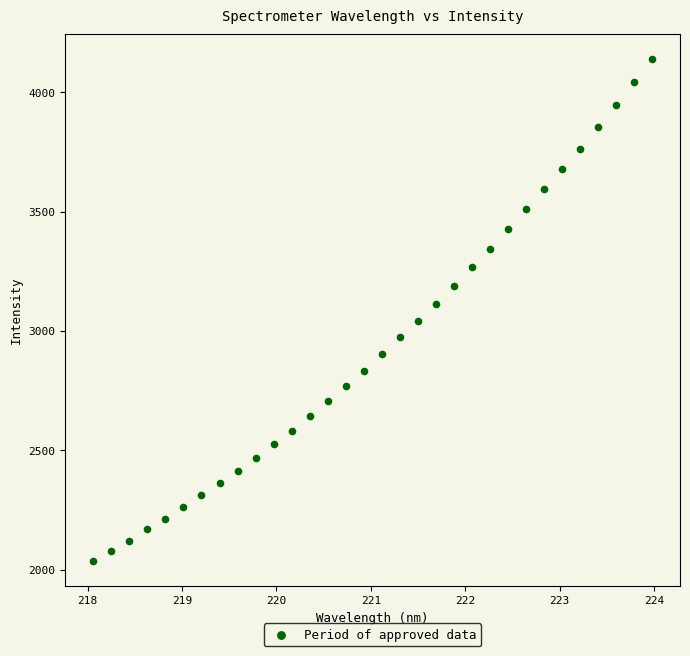

What is the range of Y values (max minus min)?

2101.6